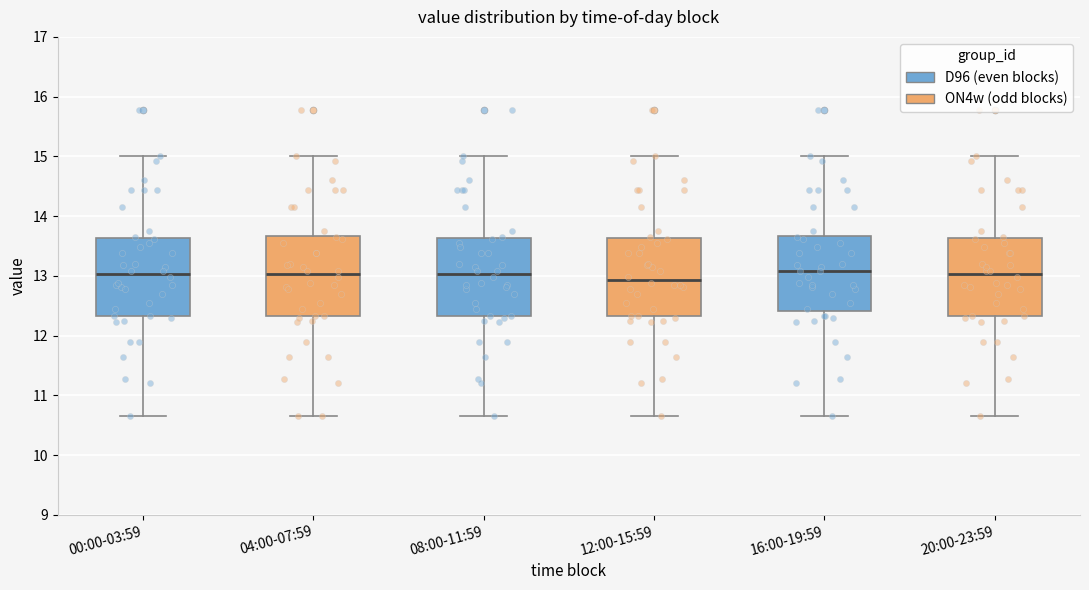

Reading left to right, transcribe this box plot: for each box, give where its median line is, the range the box spans, and where its two whiskers end, as read against the y-axis. The values are not printed on the chart, so give them approximately, as read against the axis.

00:00-03:59: median 13.0, box 12.3 to 13.6, whiskers 10.7 to 15.0
04:00-07:59: median 13.0, box 12.3 to 13.7, whiskers 10.7 to 15.0
08:00-11:59: median 13.0, box 12.3 to 13.6, whiskers 10.7 to 15.0
12:00-15:59: median 12.9, box 12.3 to 13.6, whiskers 10.7 to 15.0
16:00-19:59: median 13.1, box 12.4 to 13.7, whiskers 10.7 to 15.0
20:00-23:59: median 13.0, box 12.3 to 13.6, whiskers 10.7 to 15.0